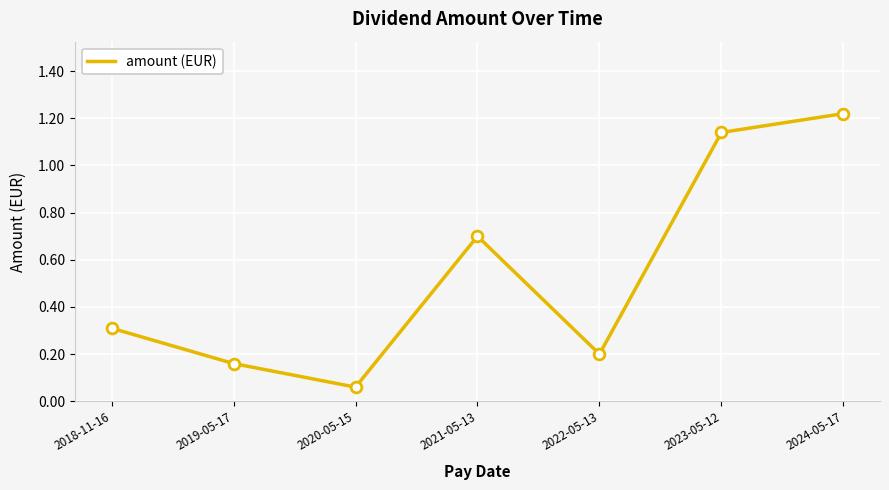

Between 2023-05-12 and 2024-05-17, which is larger?

2024-05-17